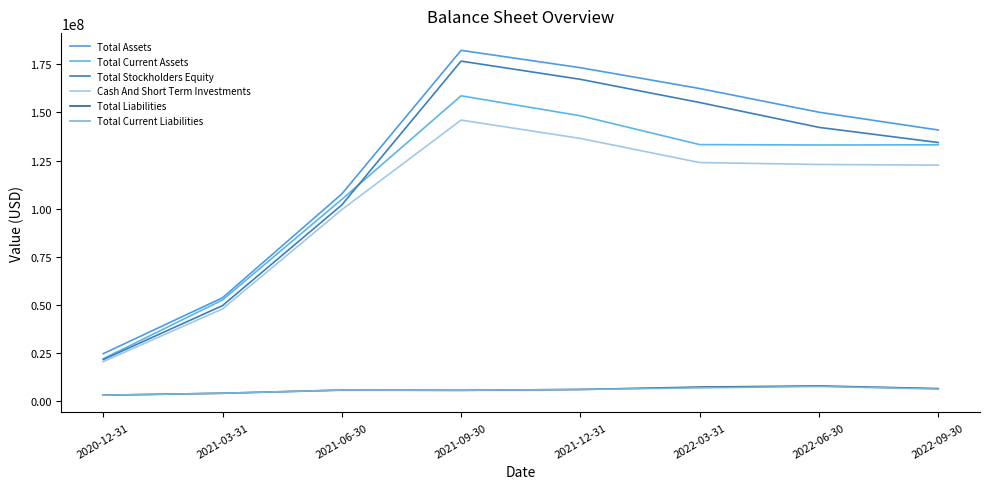

Which category has the lowest value in the Total Current Assets series?

2020-12-31